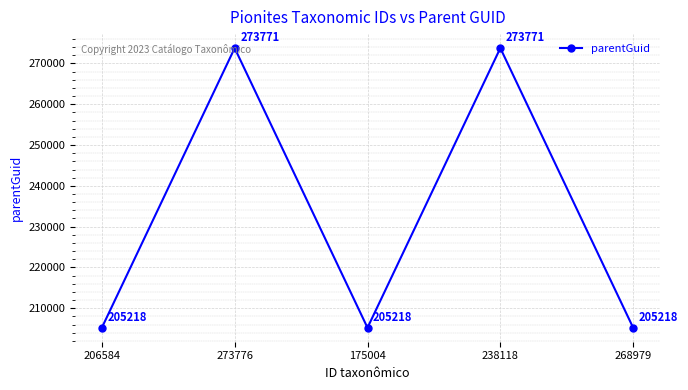

What is the ratio of the value at 238118 to the value at 268979?

1.3